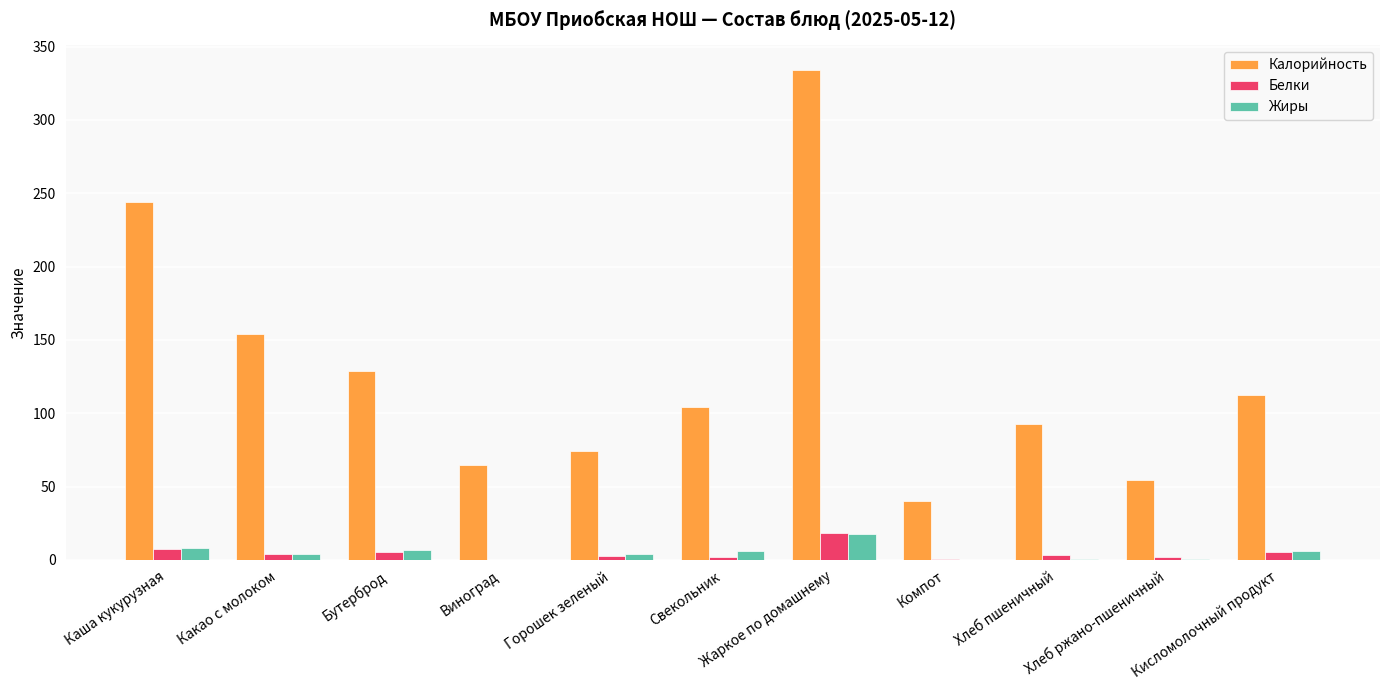

What is the greatest value displayed?

334.1